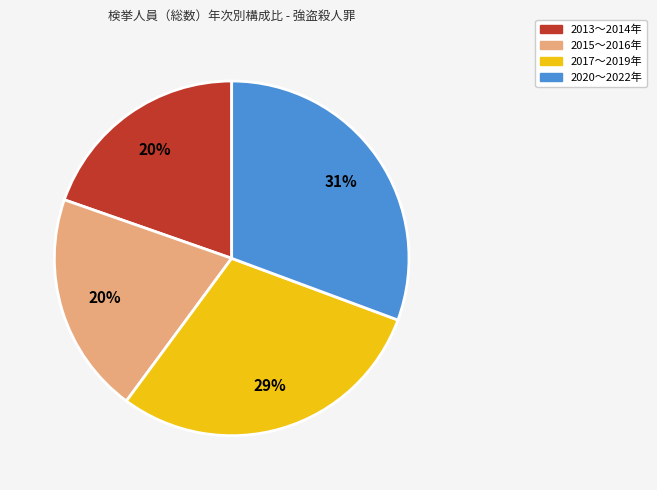

Is there any slice that represents more than half of the pie?

No